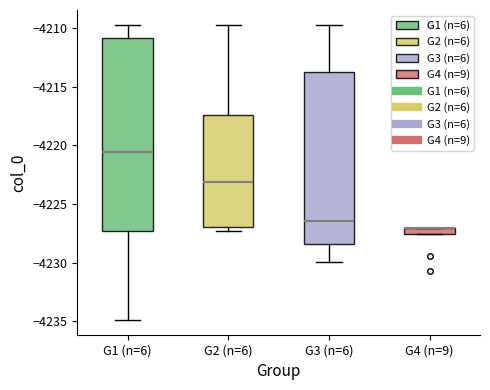

Comparing the boxes themselves (not the whiskers), which one is the tallest?

G1 (n=6)